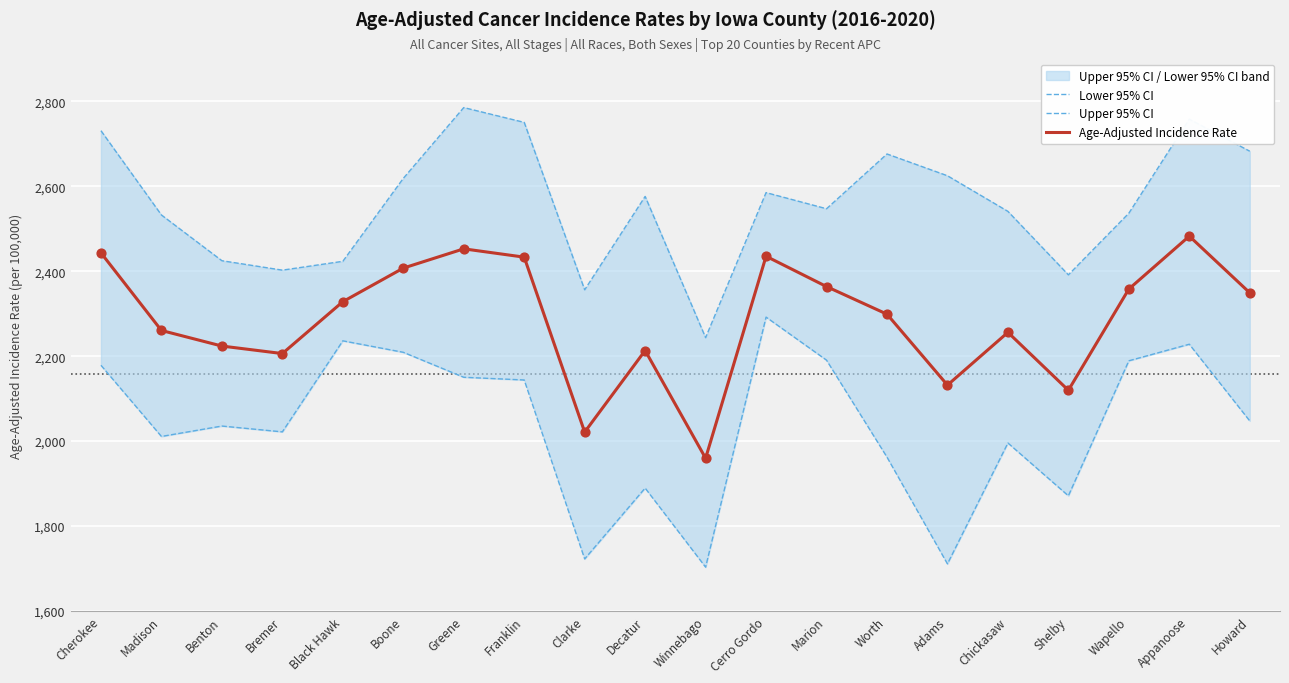

Which series reaches the minimum Y coordinate?

Lower 95% CI